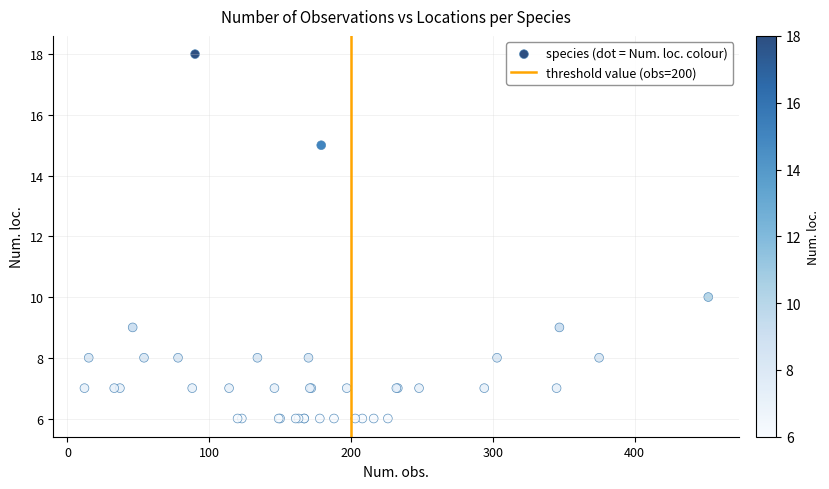

What Y value in the scatter plot is closest to 12?

10